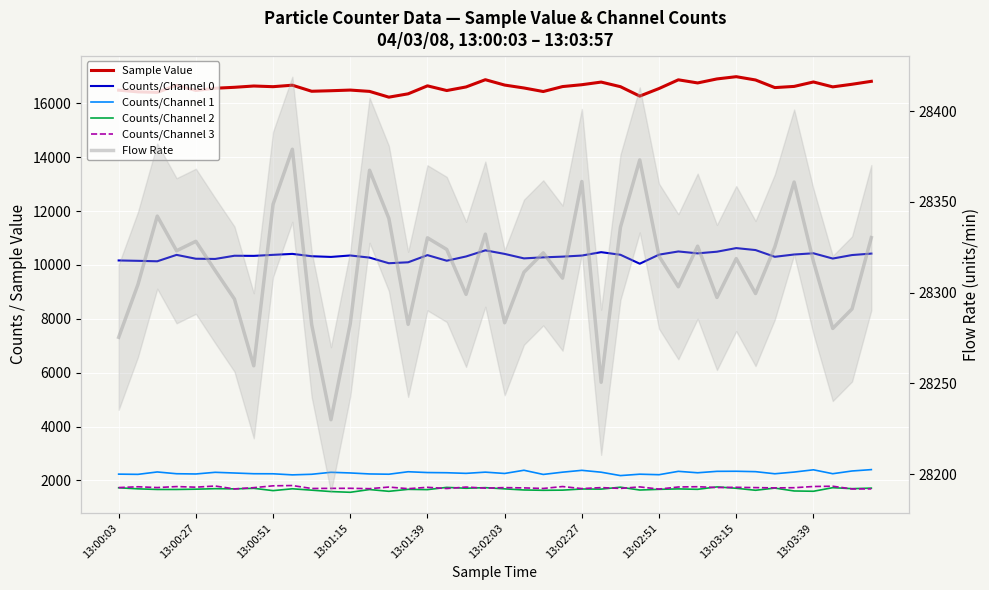

At 29, list the series in order from smallest to largest.

Counts/Channel 2, Counts/Channel 3, Counts/Channel 1, Counts/Channel 0, Sample Value, Flow Rate